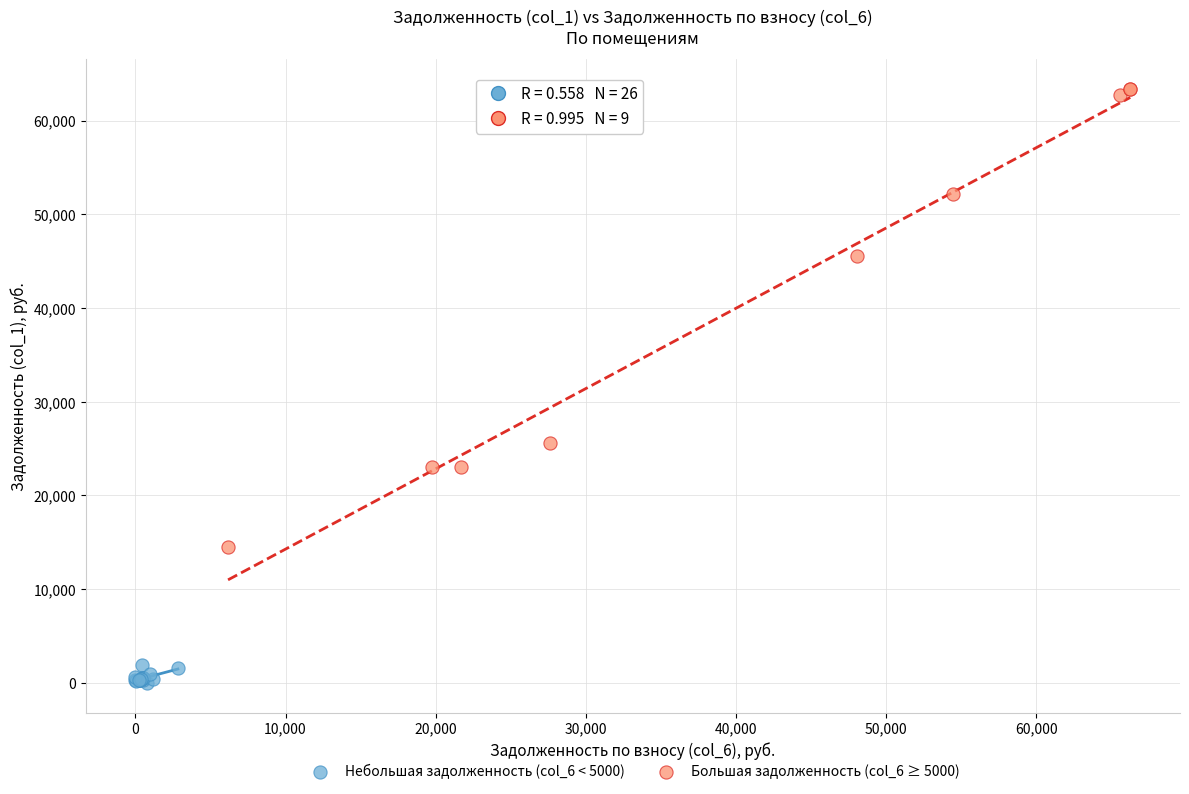

Which series reaches the maximum Y coordinate?

Большая задолженность (col_6 ≥ 5000)